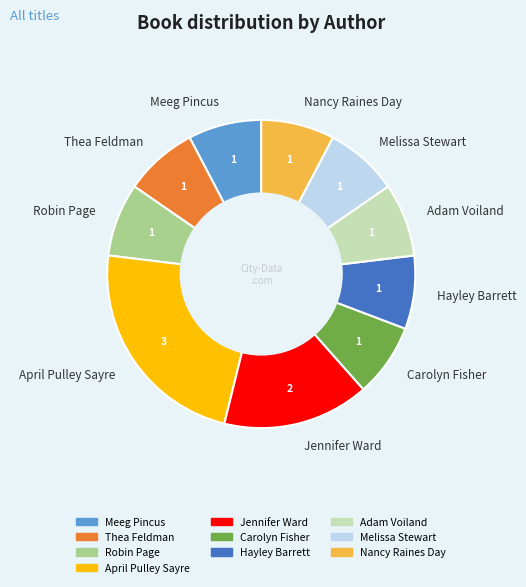

Which slice is the largest?

April Pulley Sayre